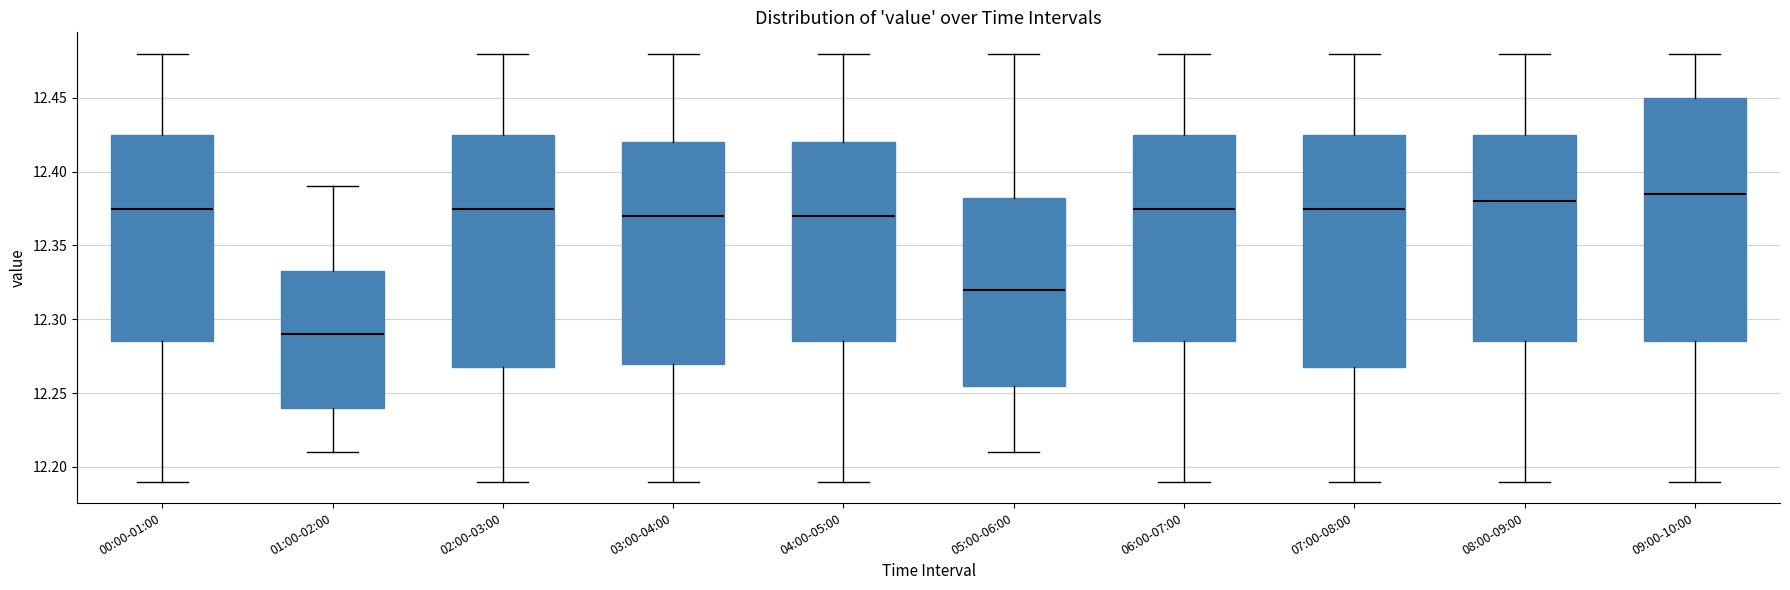

Where is the lower edge of the box for 04:00-05:00 on the y-axis? The values are not printed on the chart, so give them approximately, as read against the axis.

12.285